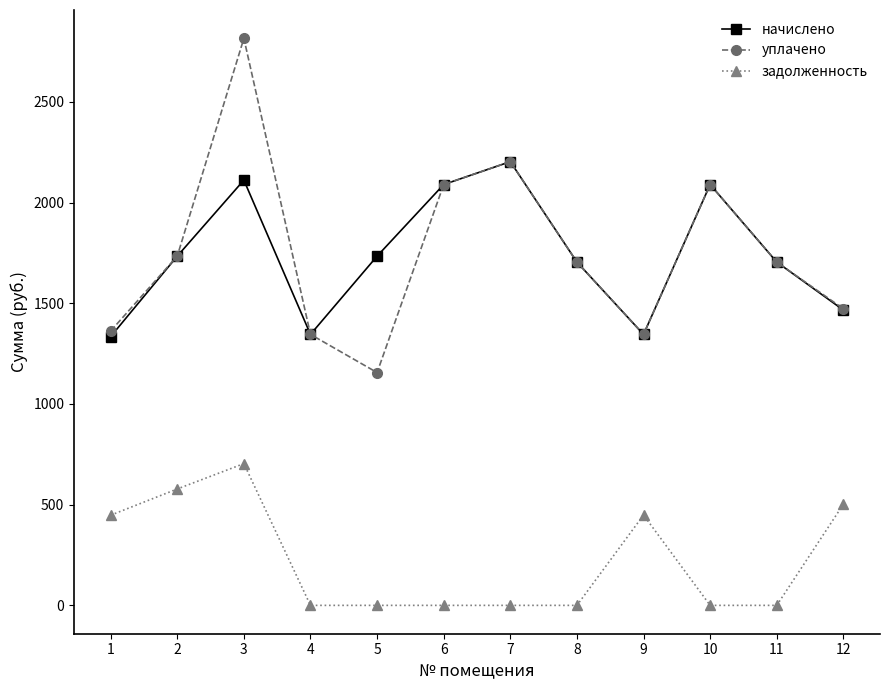

Between 3 and 10, which series saw the biggest shift?

уплачено